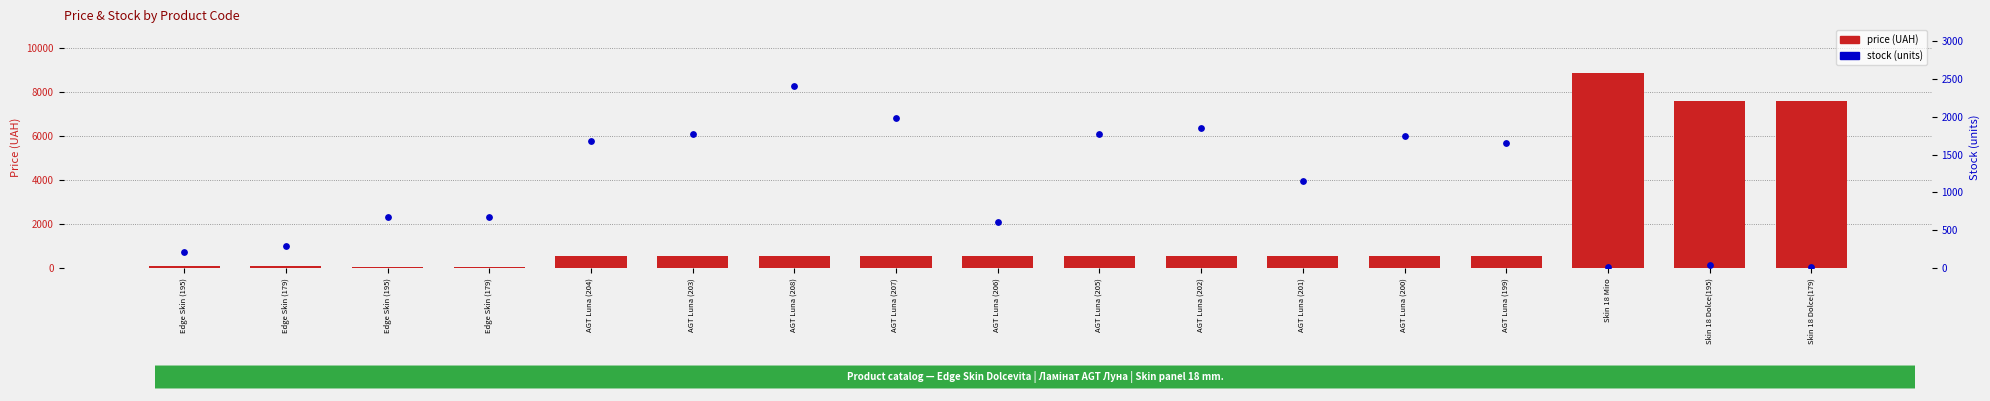

Which series reaches the maximum Y coordinate?

price (UAH)